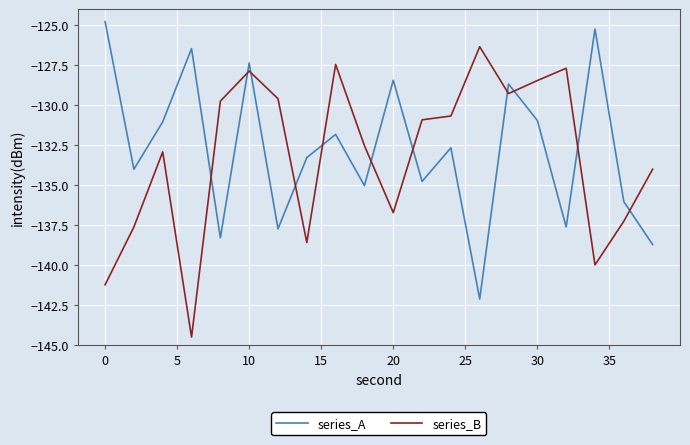

What is the minimum value for series_A?

-142.1